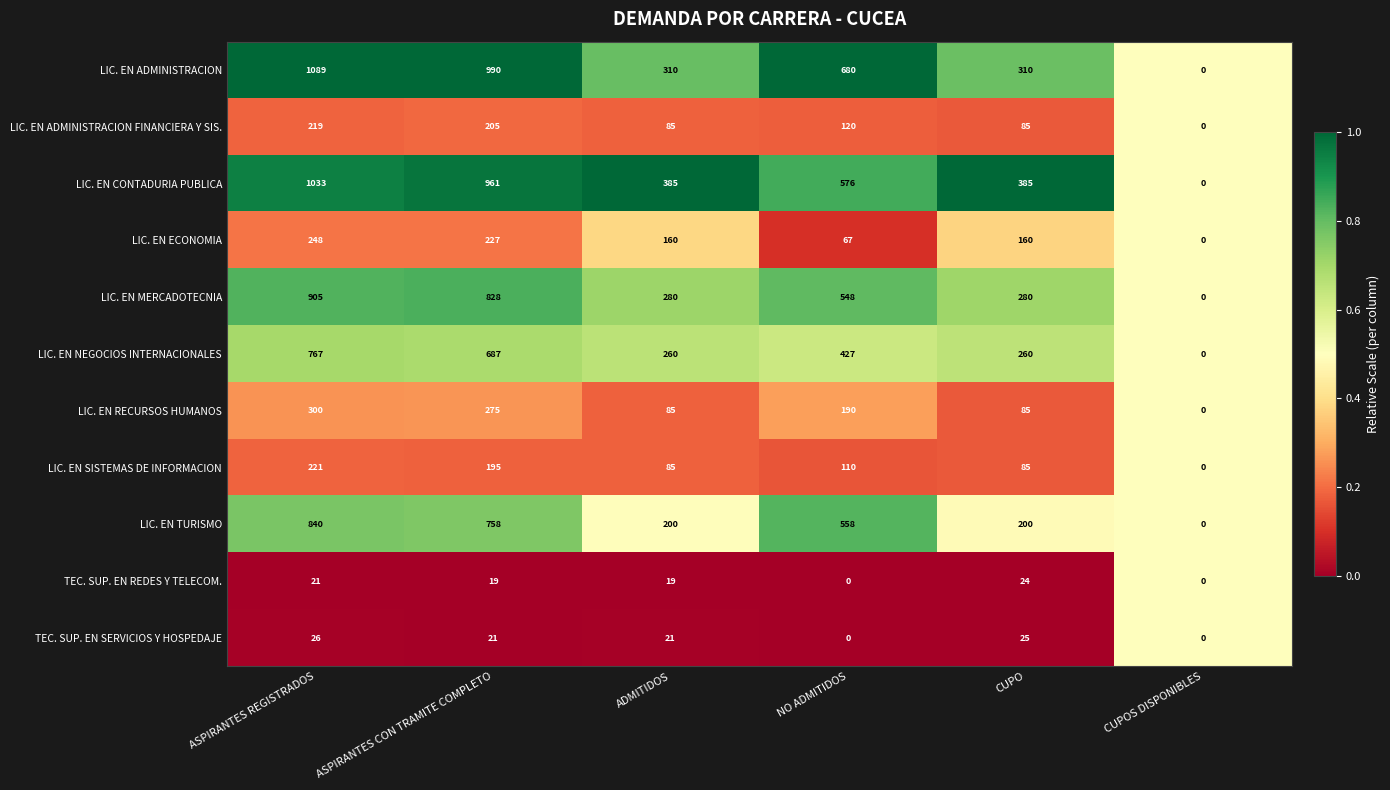

The value of LIC. EN ADMINISTRACION FINANCIERA Y SIS. at CUPO is 132. True or false?

False